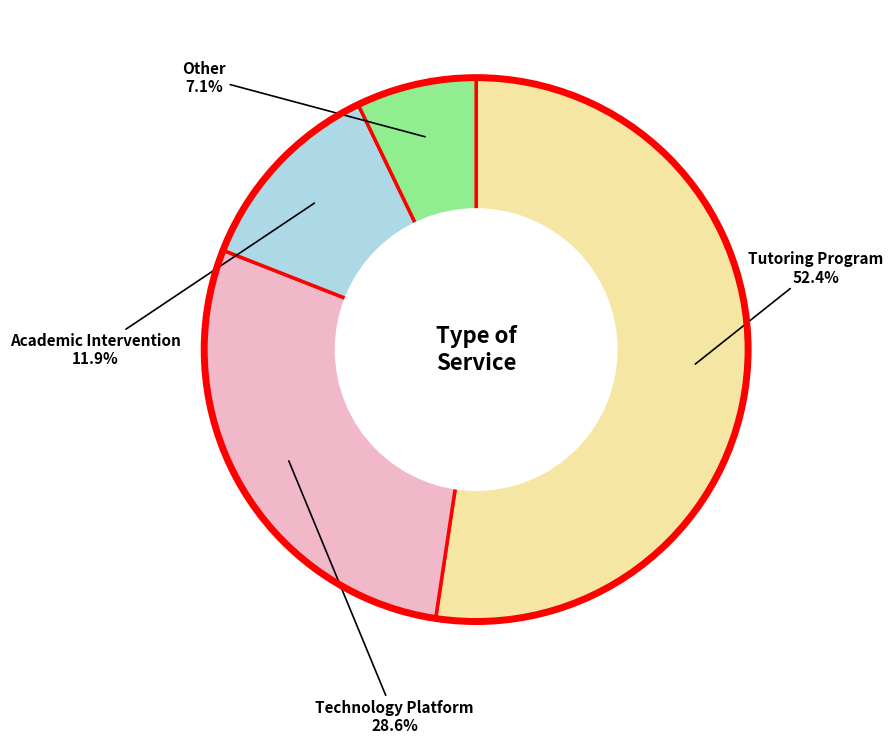

To the nearest percent, what percentage of the pie is Academic Intervention?

12%